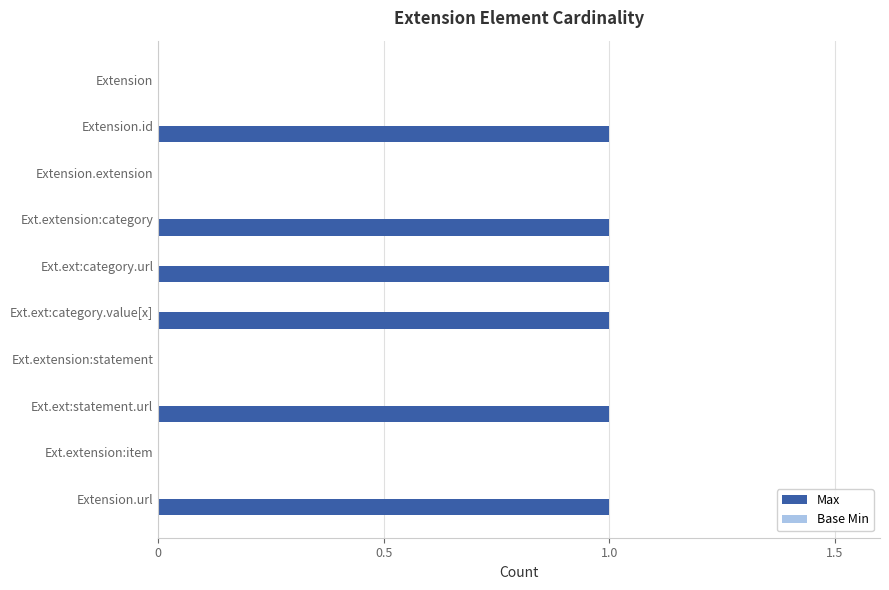

True or false: the data shows 1 at Ext.ext:category.url.

True